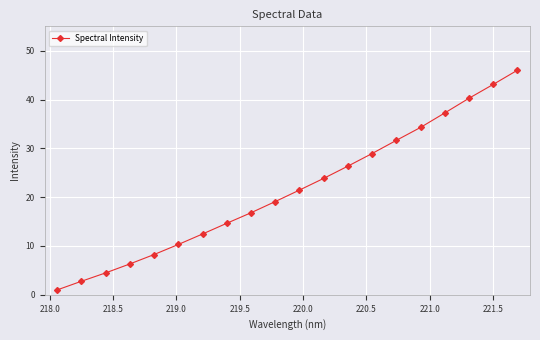

What is the greatest value displayed?

46.0